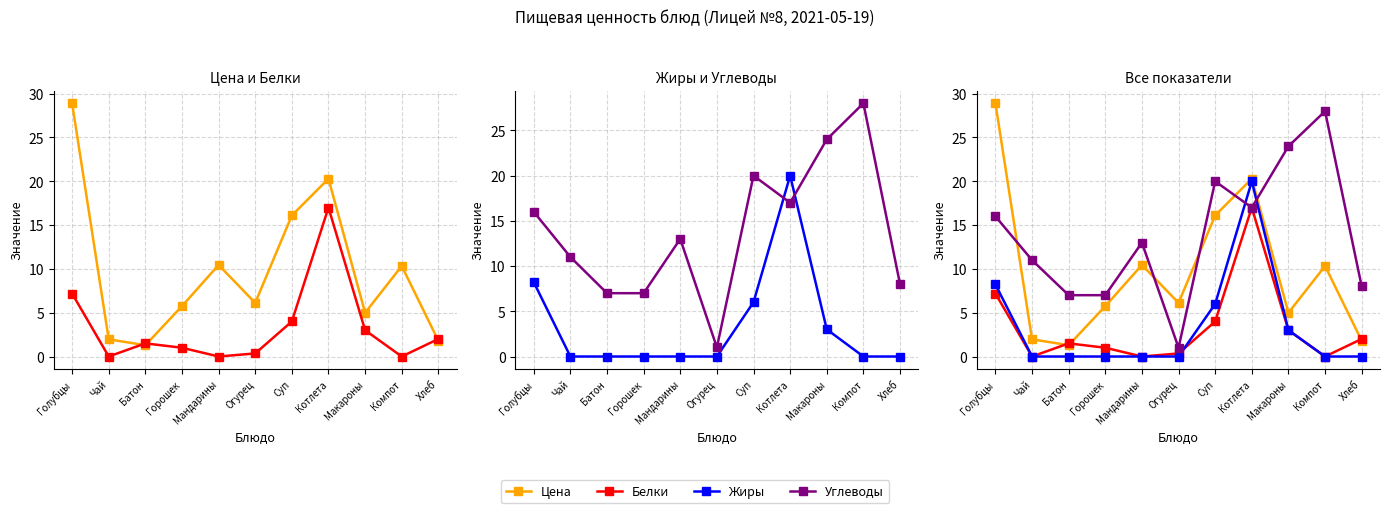

Which series has the largest total across all categories?

Углеводы